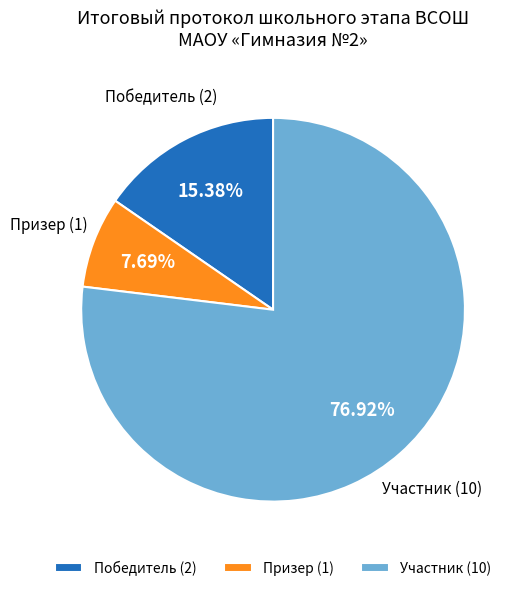

To the nearest percent, what is the difference between the largest and smallest slice percentages?

69%